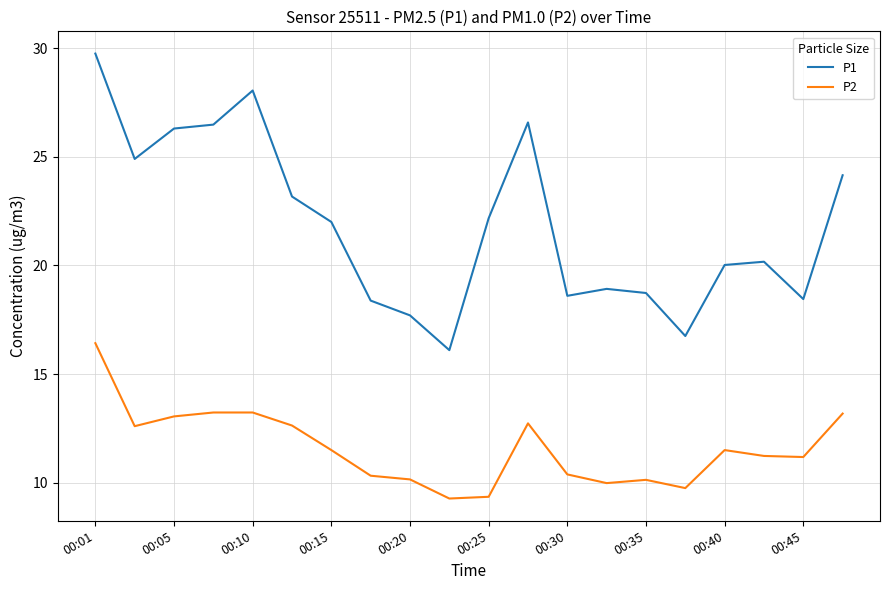

Rank the series by their maximum value, from highest to lowest.

P1, P2